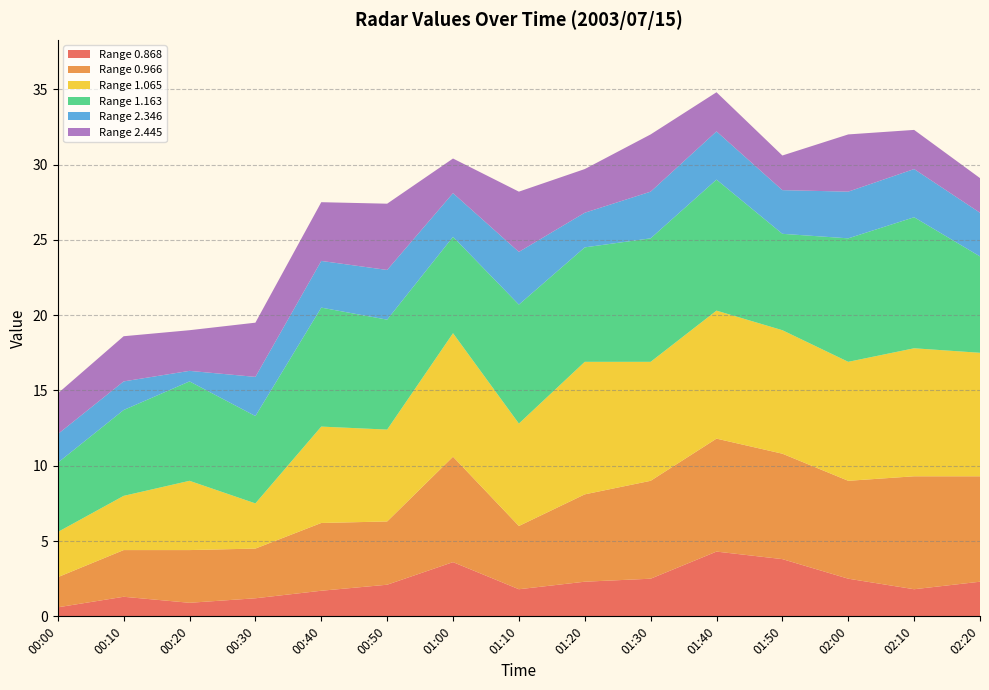

Reading left to right, extract all data points from this chart.

0.868: 0.6	1.3	0.9	1.2	1.7	2.1	3.6	1.8	2.3	2.5	4.3	3.8	2.5	1.8	2.3
0.966: 2.0	3.1	3.5	3.3	4.5	4.2	7.0	4.2	5.8	6.5	7.5	7.0	6.5	7.5	7.0
1.065: 3.0	3.6	4.6	3.0	6.4	6.1	8.2	6.8	8.8	7.9	8.5	8.2	7.9	8.5	8.2
1.163: 4.6	5.7	6.6	5.8	7.9	7.3	6.4	7.9	7.6	8.2	8.7	6.4	8.2	8.7	6.4
2.346: 1.9	1.9	0.7	2.6	3.1	3.3	2.9	3.5	2.3	3.1	3.2	2.9	3.1	3.2	2.9
2.445: 2.7	3.0	2.7	3.6	3.9	4.4	2.3	4.0	2.9	3.8	2.6	2.3	3.8	2.6	2.3